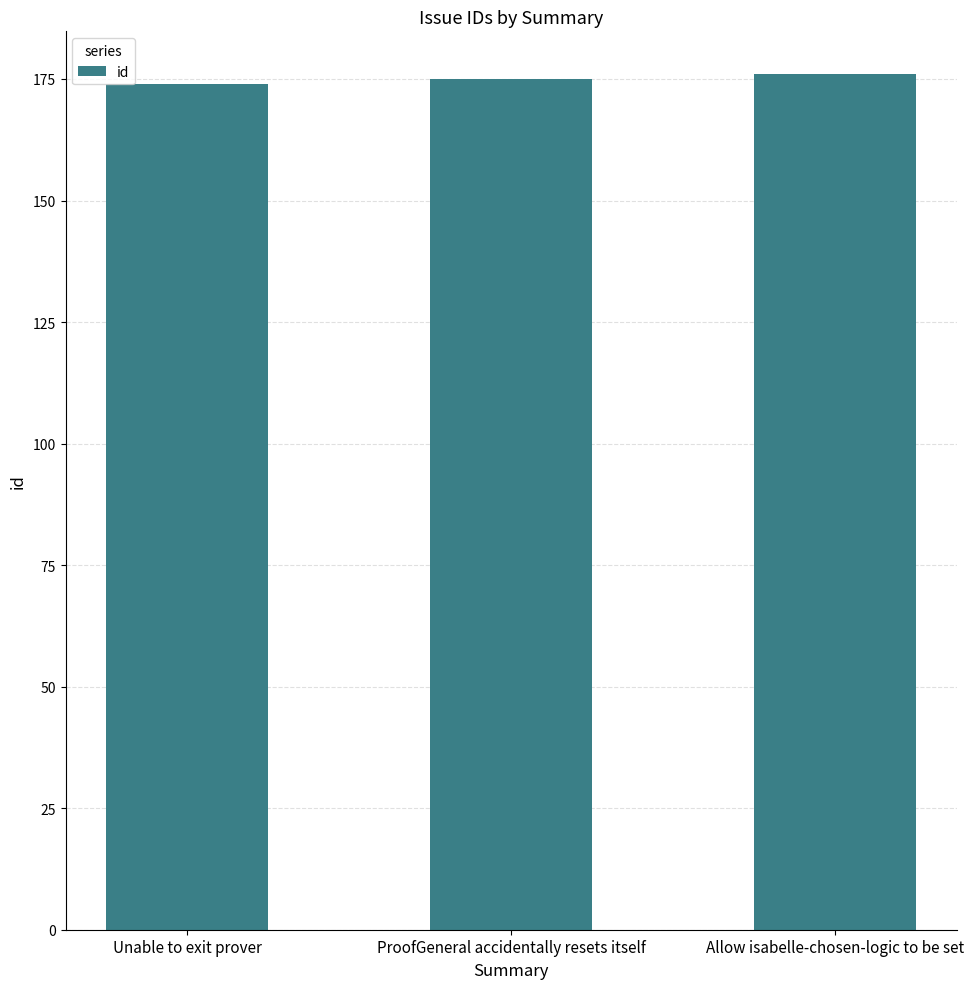

What is the label of the 1st bar from the left?

Unable to exit prover